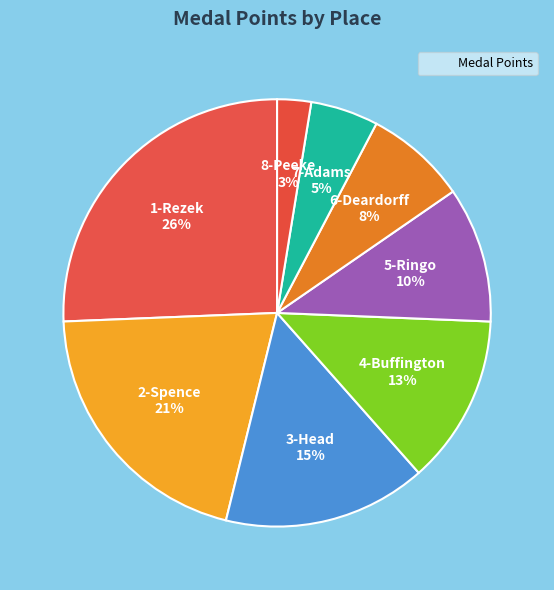

Count the number of slices in the pie.

8